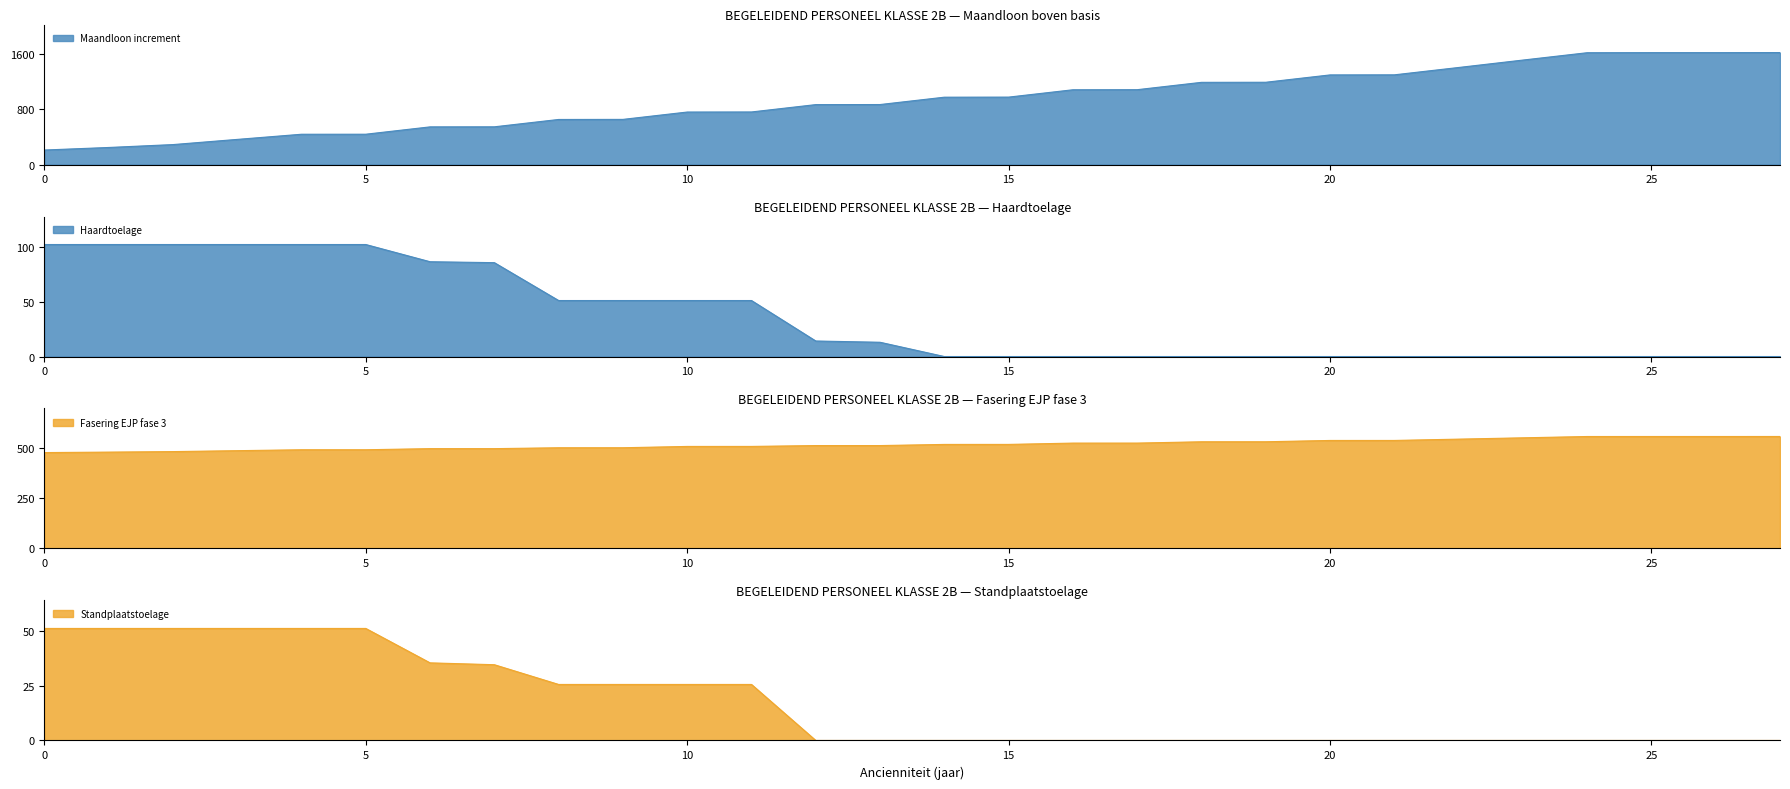

Count the number of data series in this chart.

4